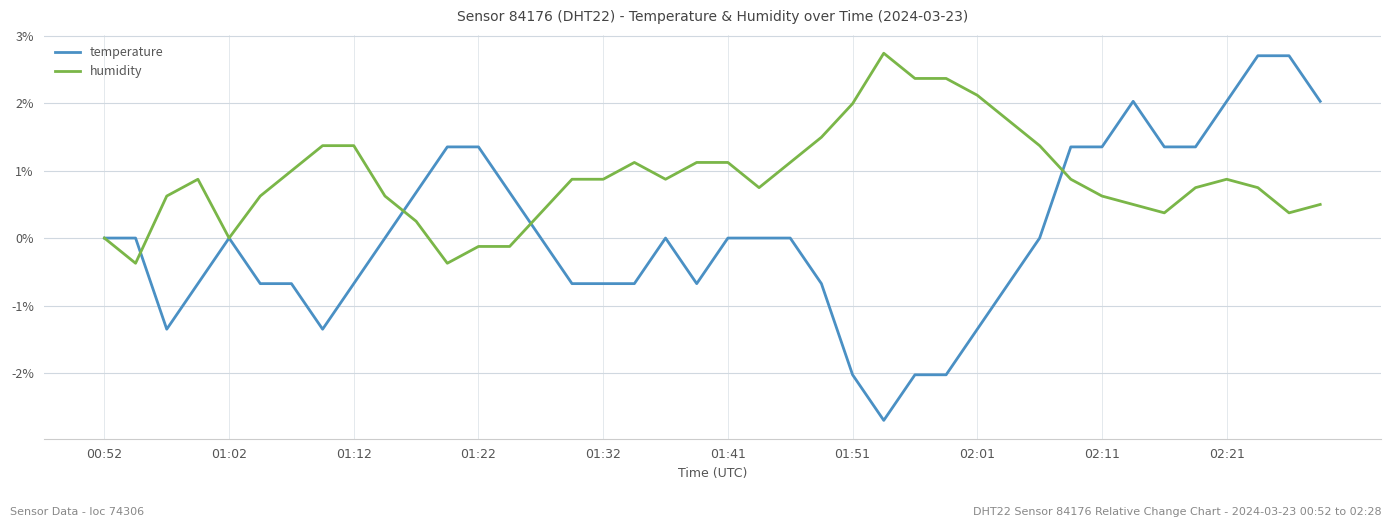

What is the minimum value shown in the chart?

-2.7